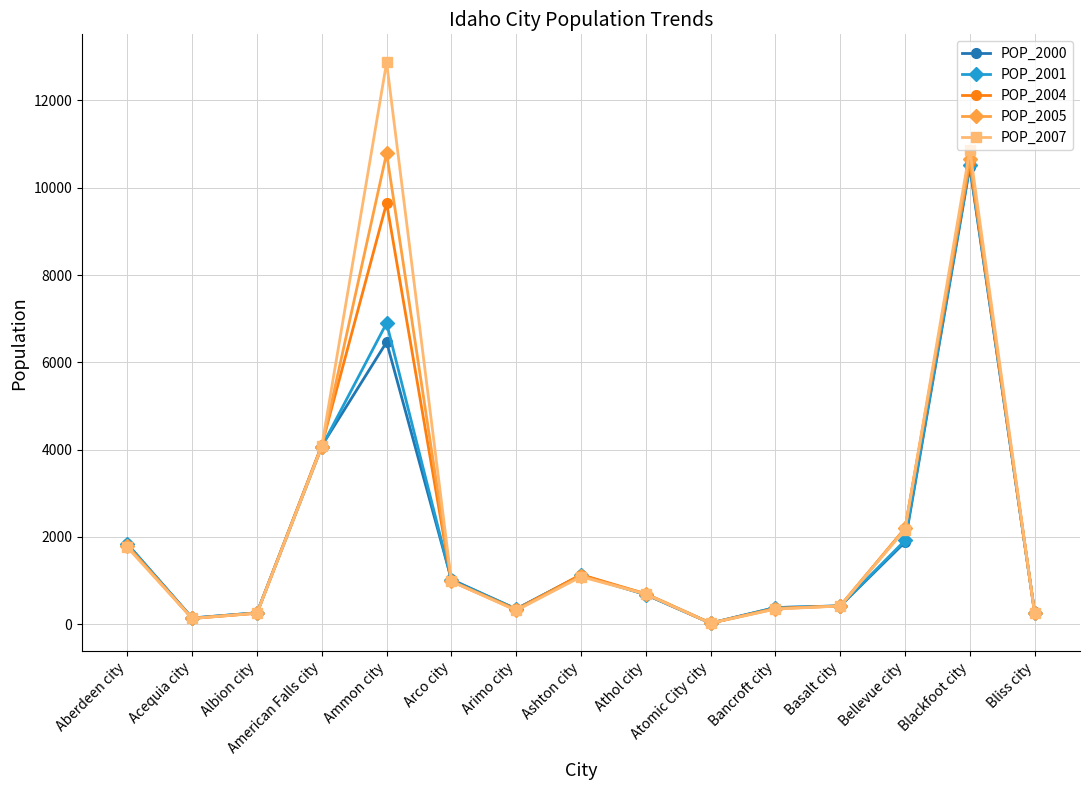

The POP_2001 series shows 1120 at Ashton city. True or false?

True